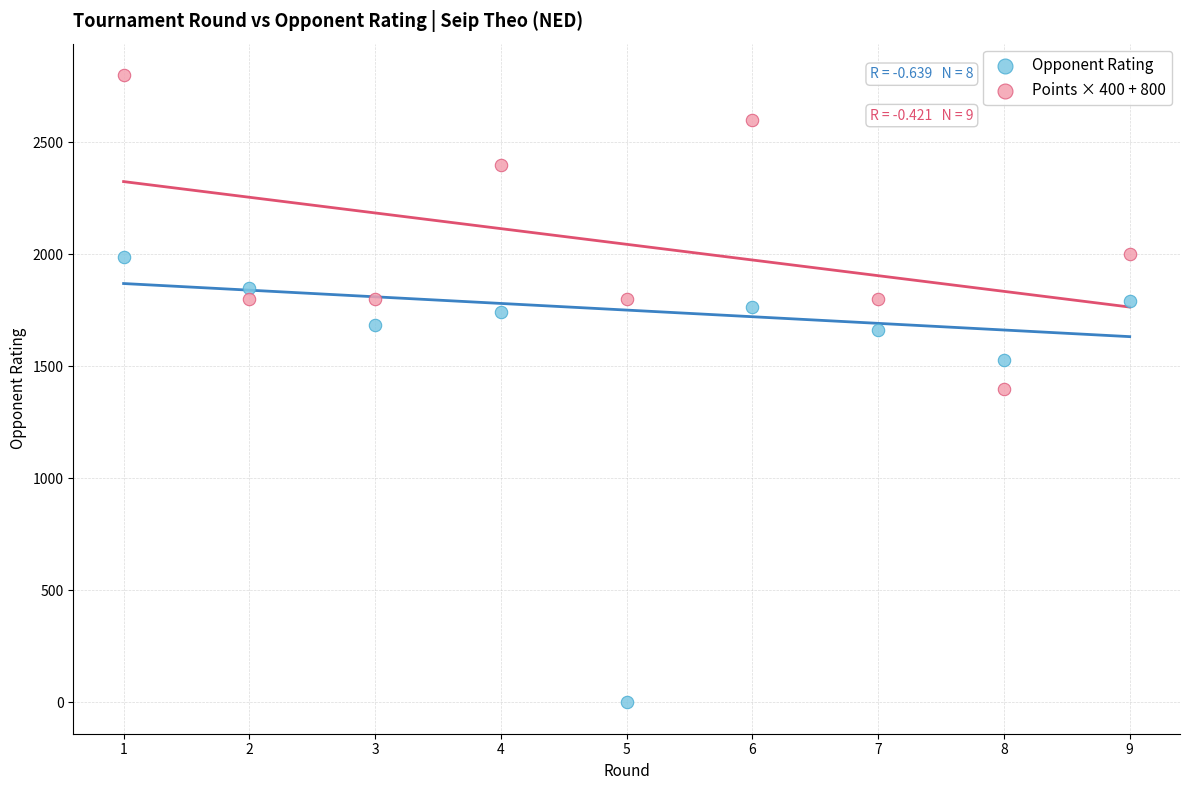

In the Opponent Rating series, what Y value is closest to 993?

1529